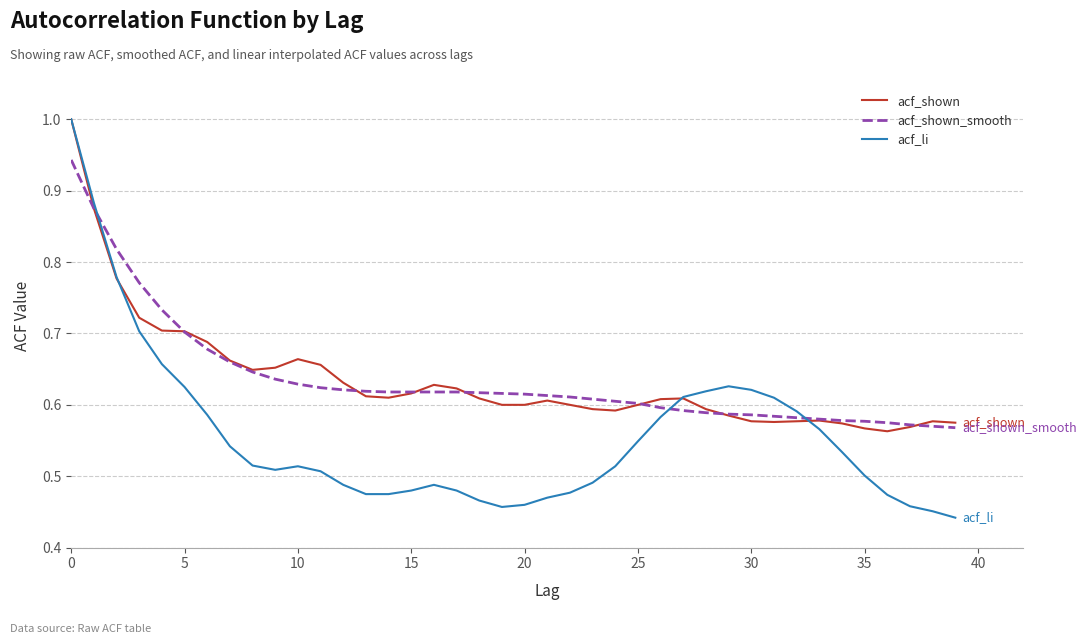

What is the maximum value for acf_shown?

1.0